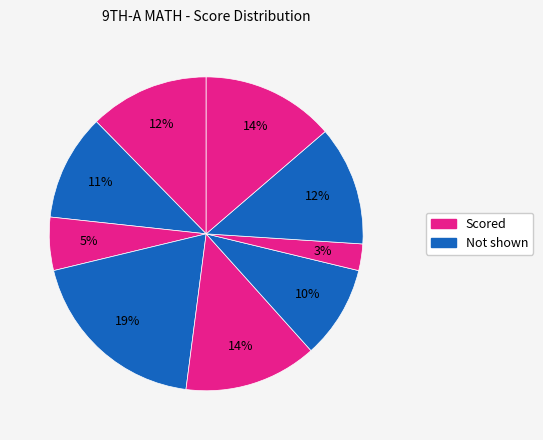

Count the number of slices in the pie.

9